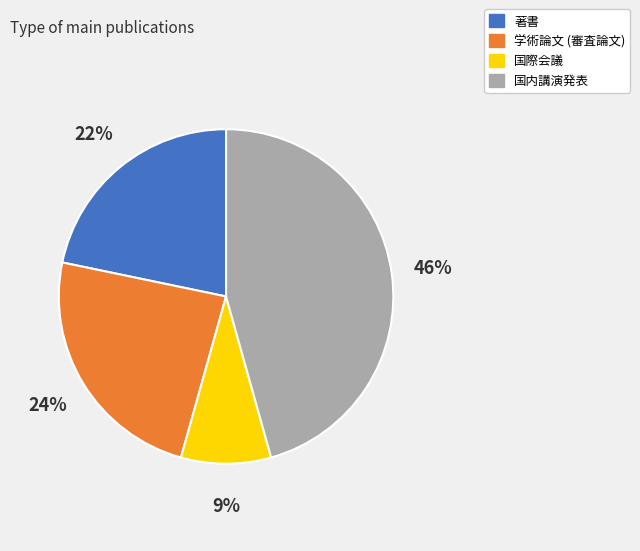

How many segments does this pie chart have?

4